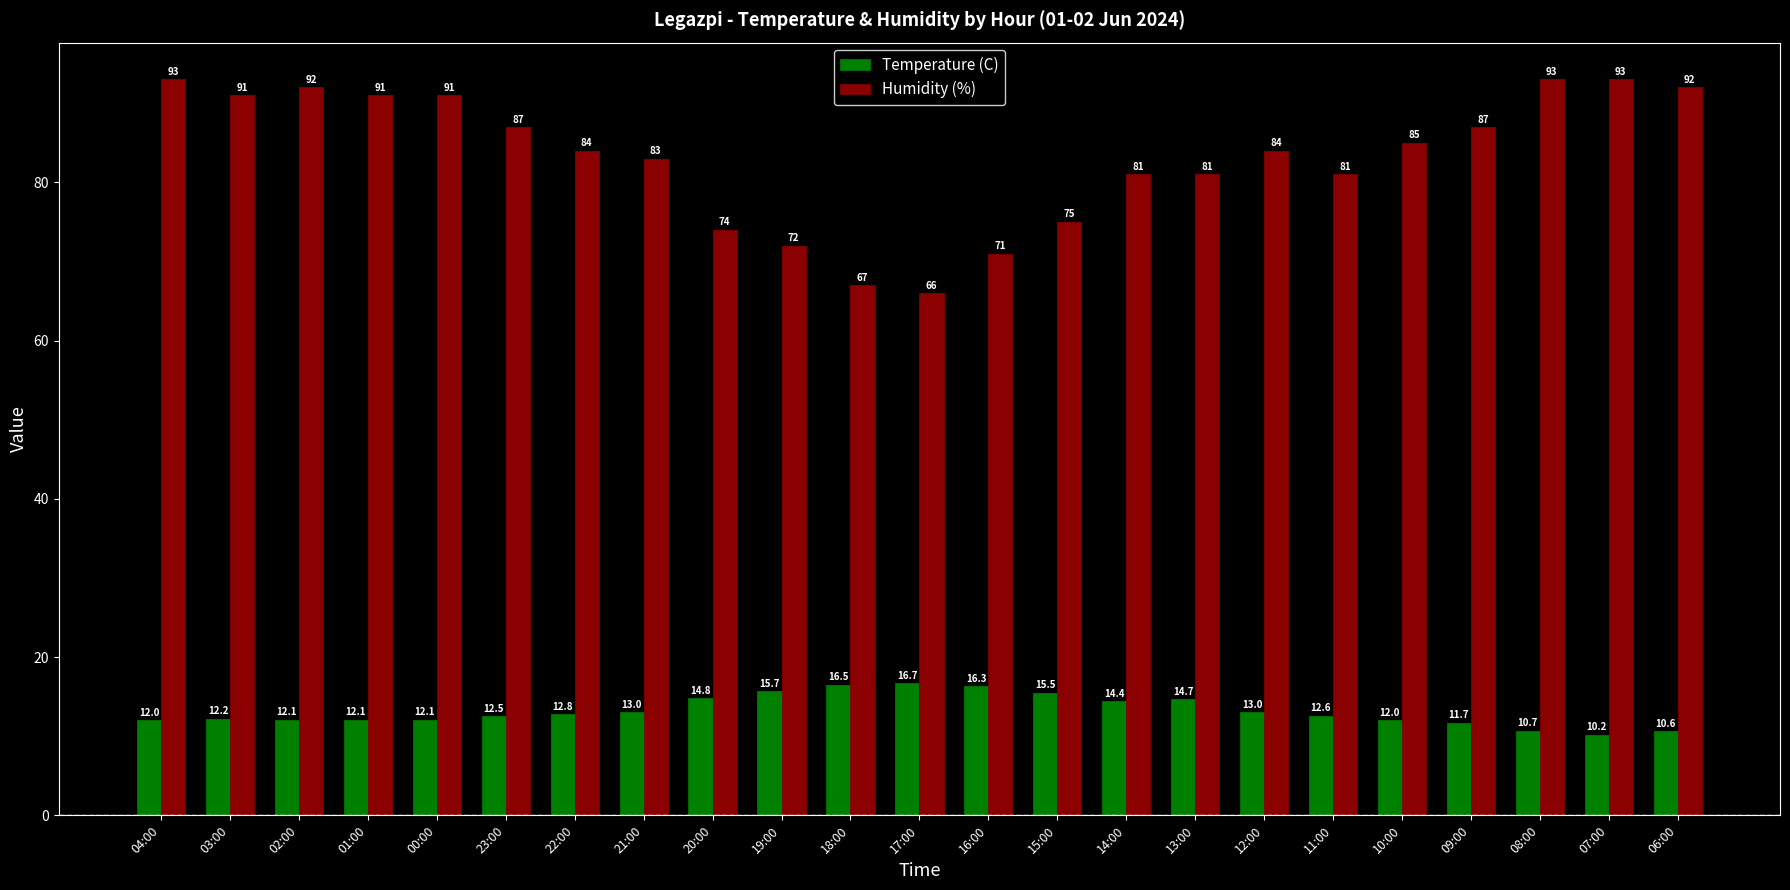

At which label does Humidity (%) first exceed 84?

04:00